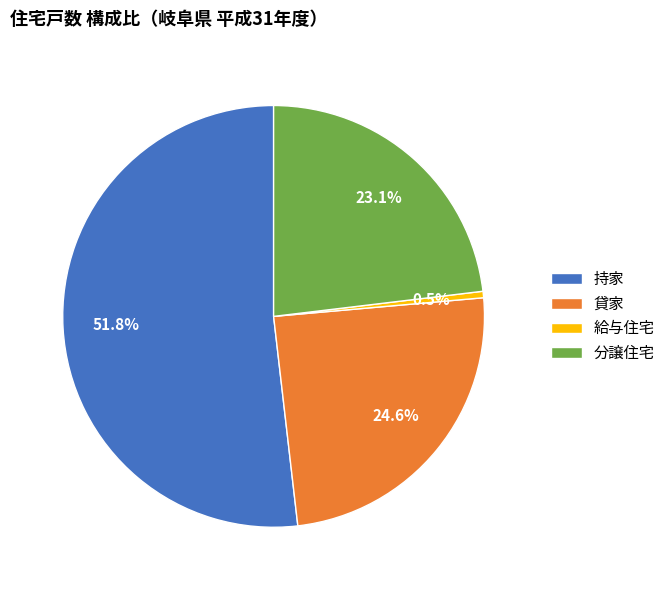

How much of the chart is everything except 貸家?

75.4%